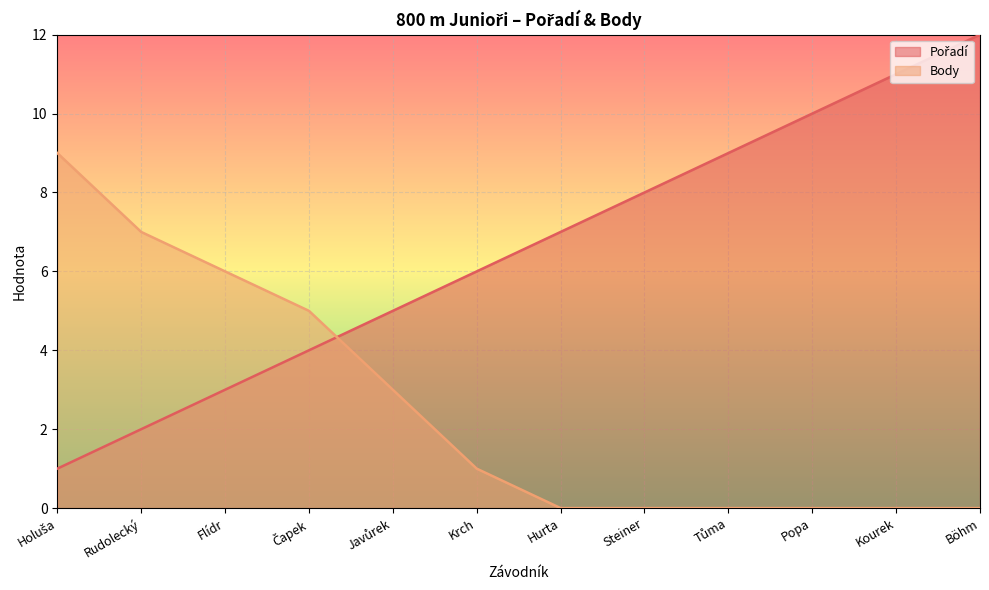

Which series ends up on top after the final intersection of Body and Pořadí?

Pořadí